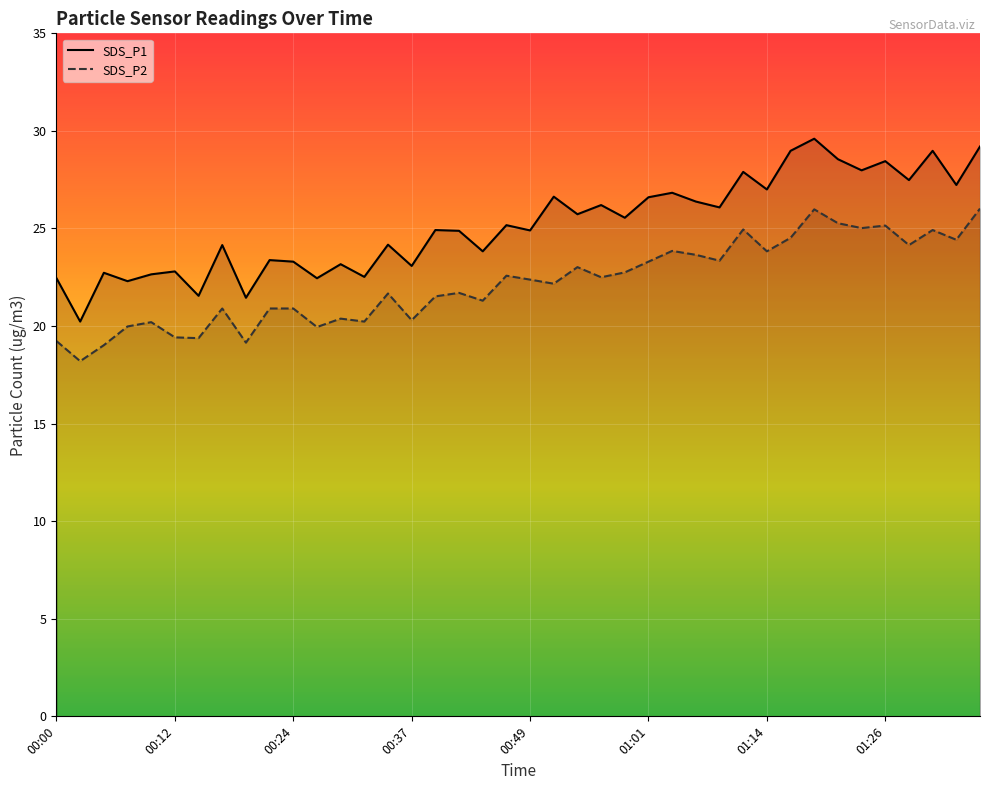

Which series has the largest range (max minus min)?

SDS_P1